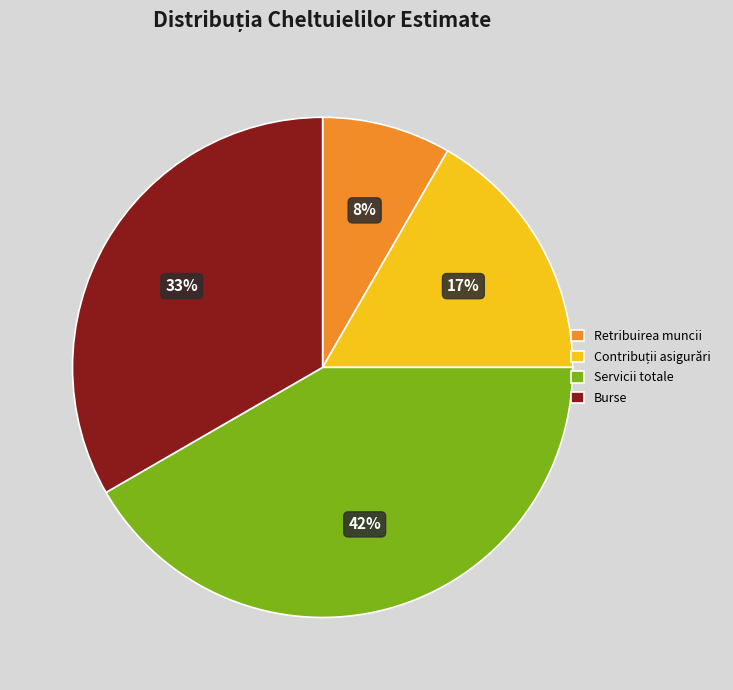

To the nearest percent, what is the difference between the Retribuirea muncii and Burse slice percentages?

25%